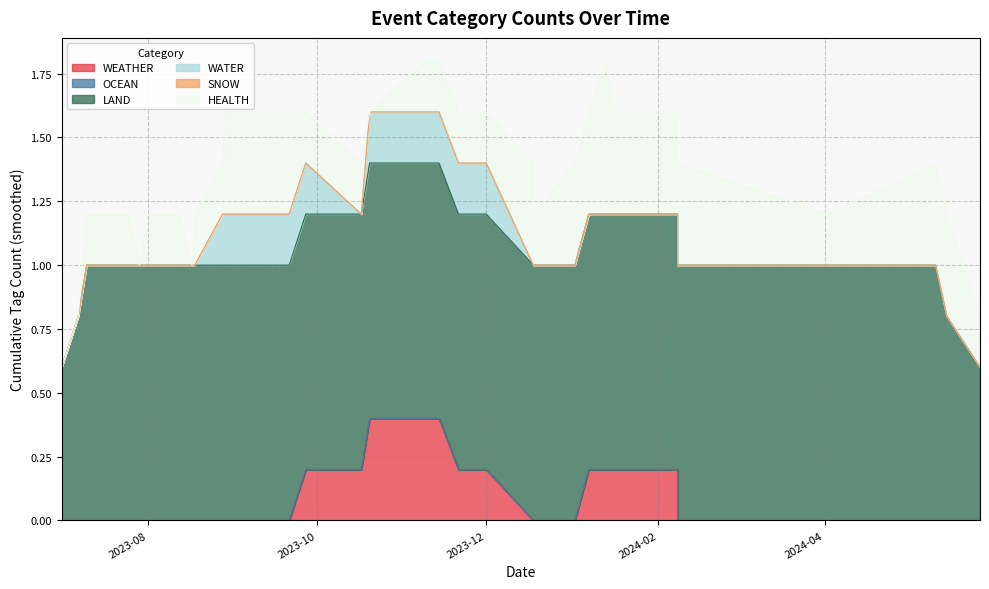

What are all the series names shown in the legend?

WEATHER, OCEAN, LAND, WATER, SNOW, HEALTH